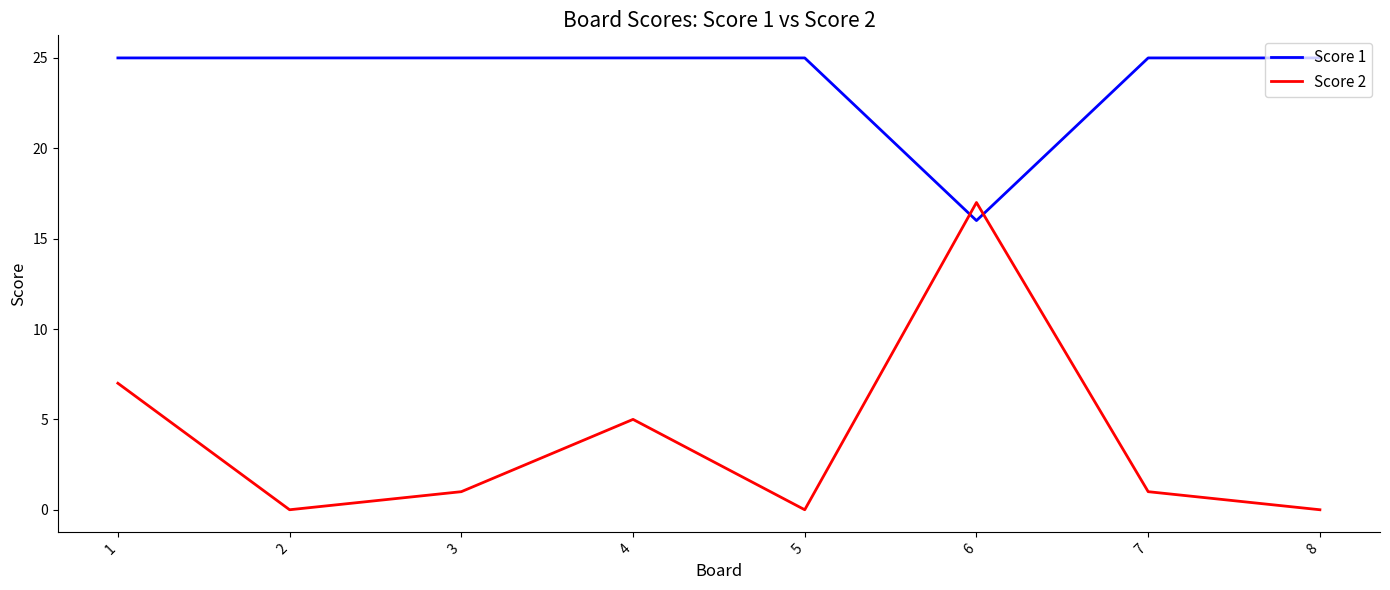

After their last crossing, which series has the higher values: Score 2 or Score 1?

Score 1